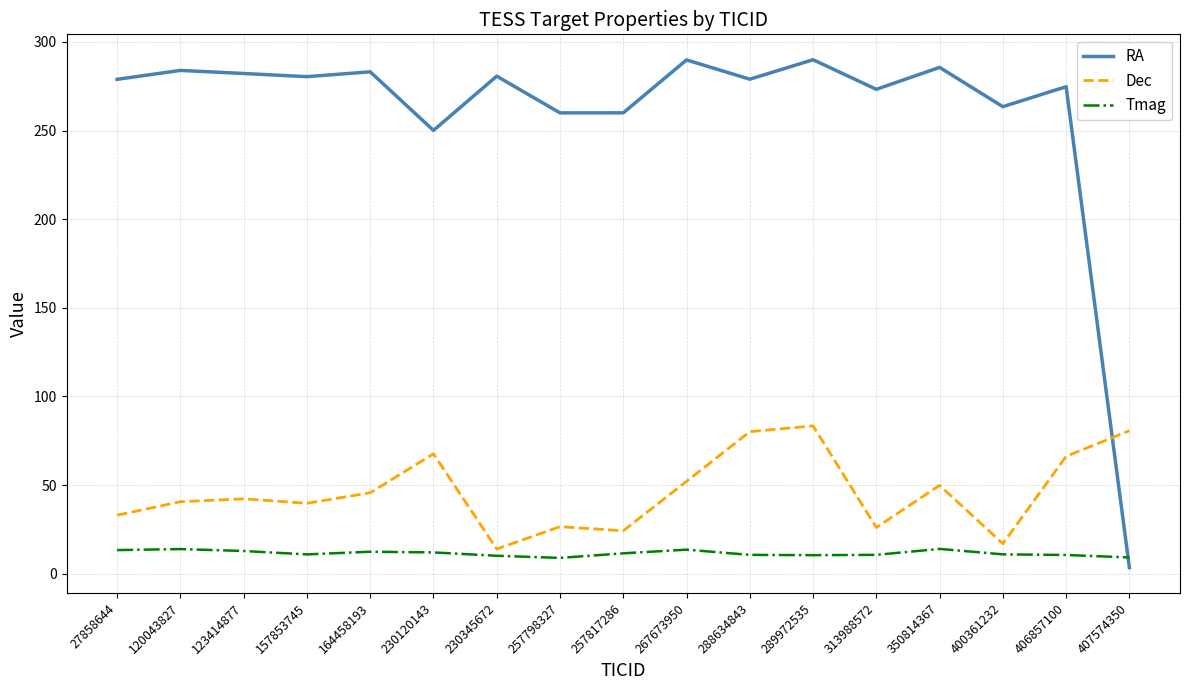

Is the value of Dec at 407574350 greater than the value of RA at 400361232?

No